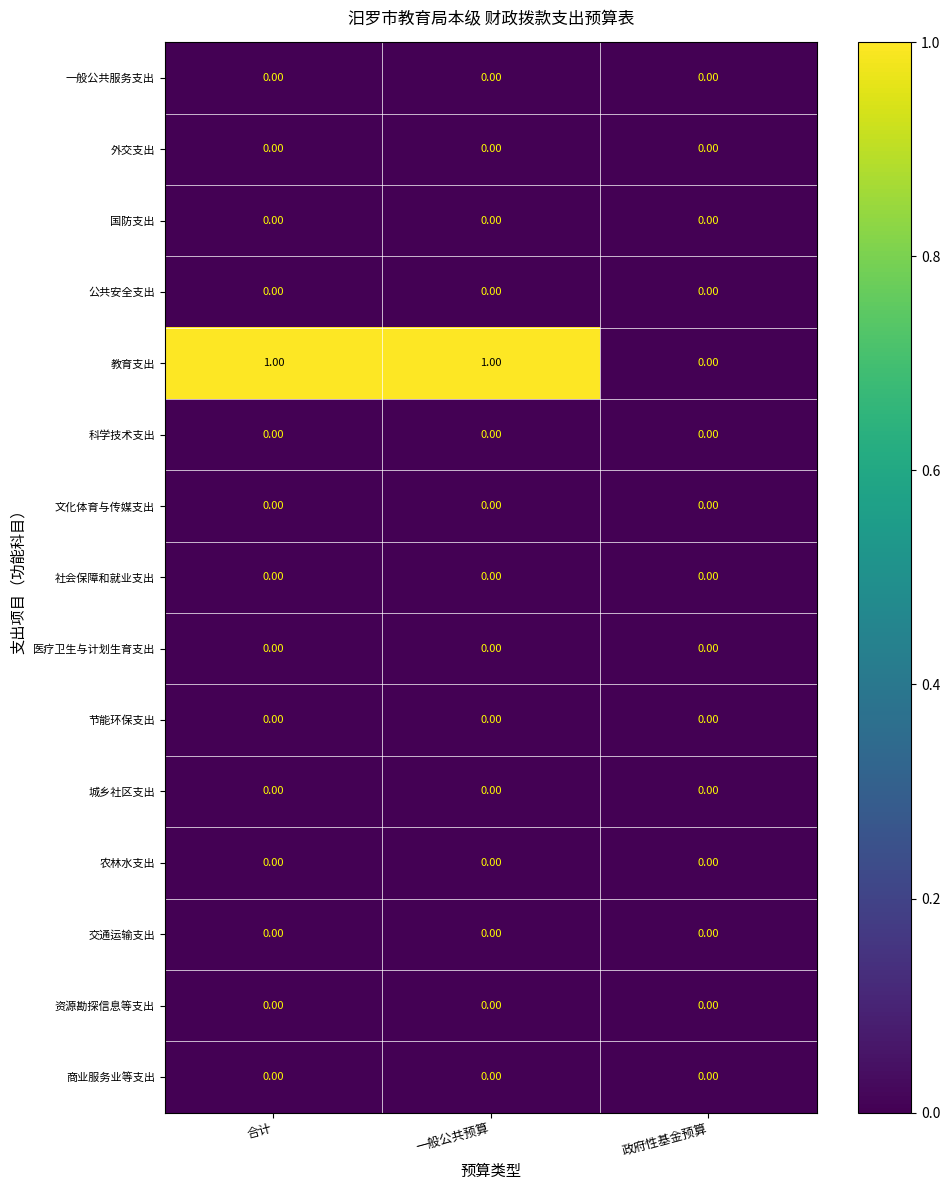

Which series has the largest total across all categories?

教育支出